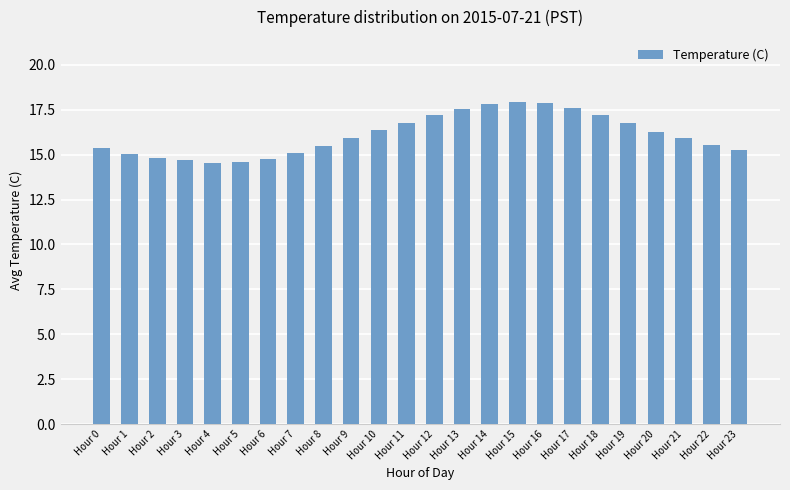

What is the smallest value displayed?

14.6